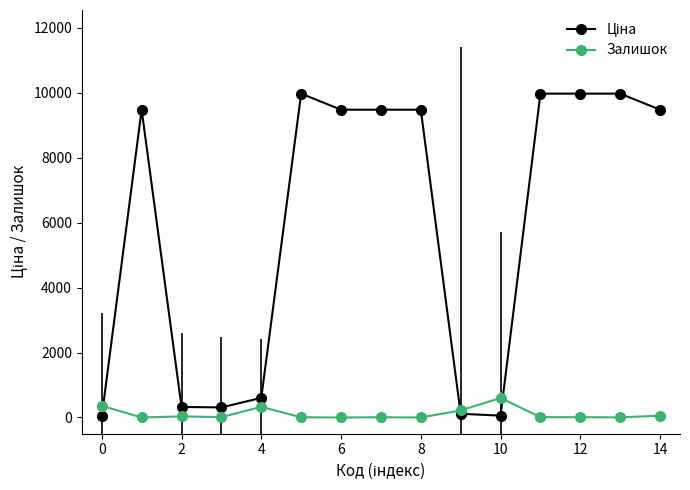

How many lines are shown in the chart?

2